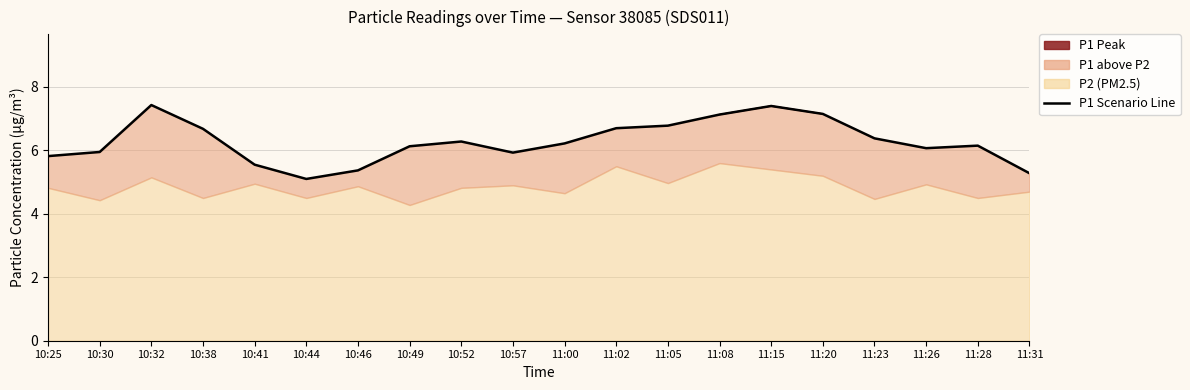

How many points are higher than both their immediate neighbors (excluding endpoints)?

4